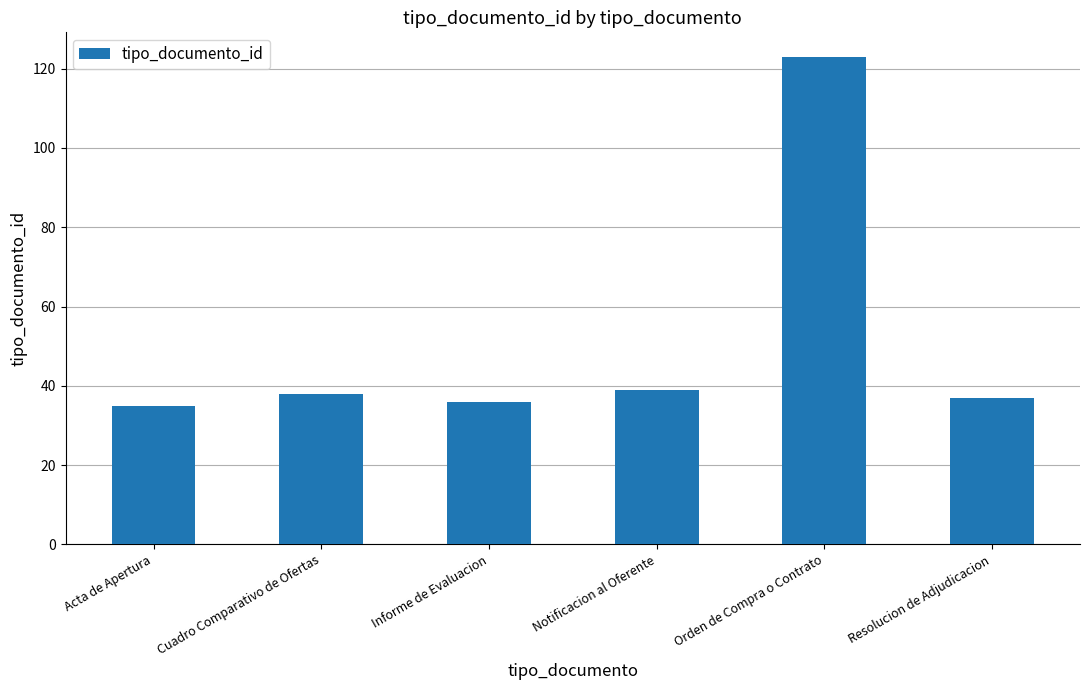

Count the number of categories in the chart.

6